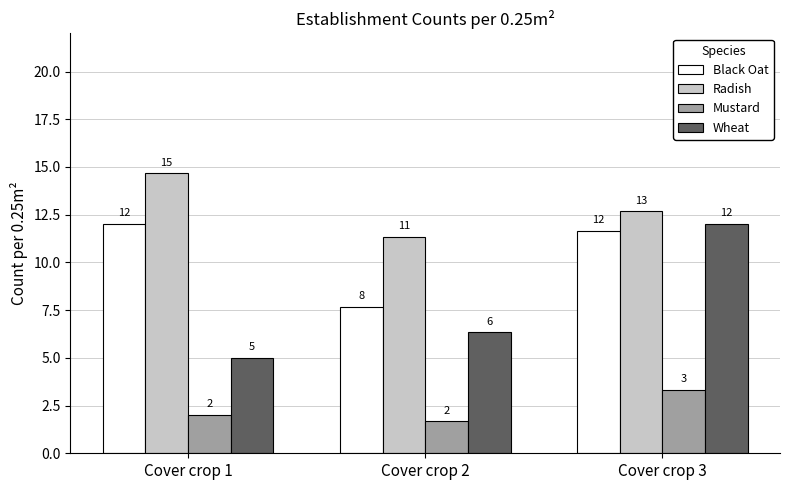

At which label is Wheat closest to 8?

Cover crop 2